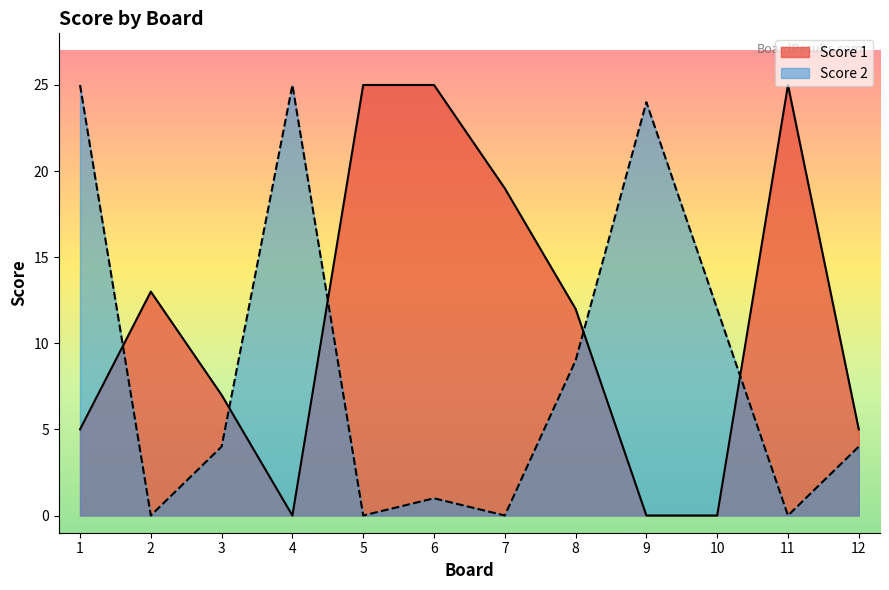

What is the sum of all Score 1 values?

136